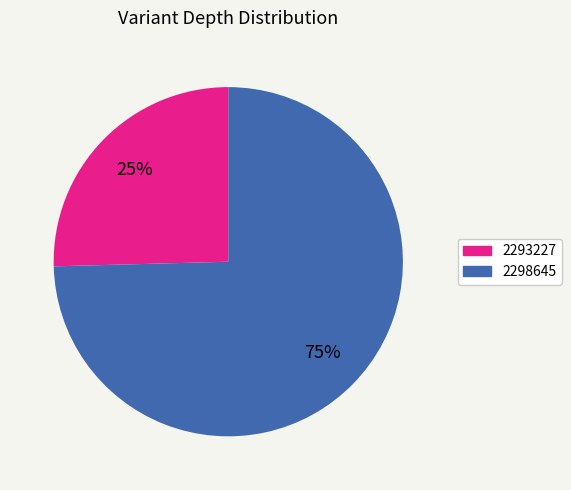

Is the sum of 2293227 and 2298645 greater than half?

Yes